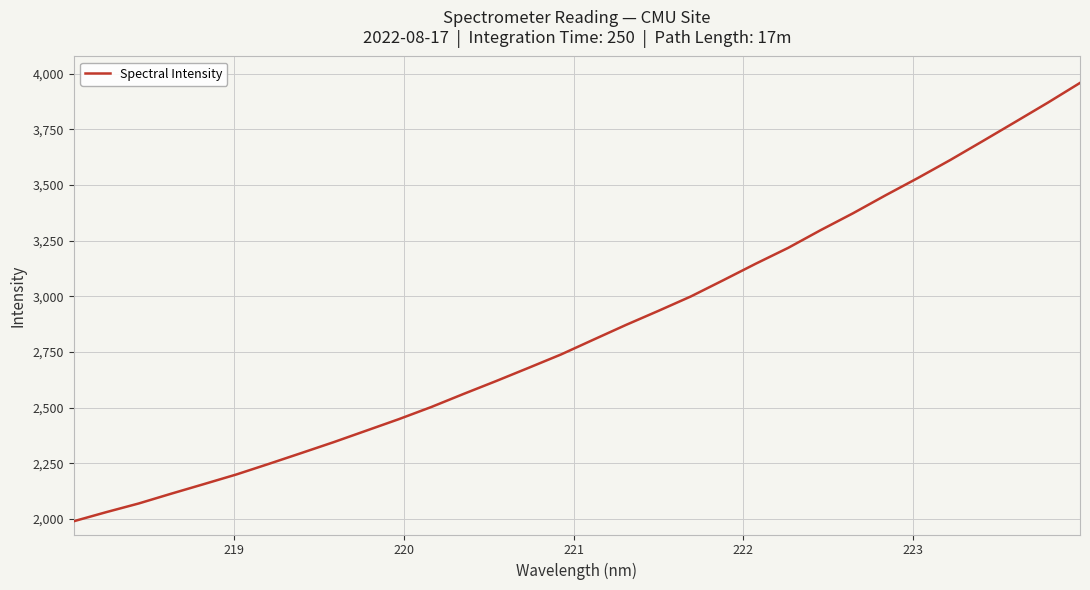

What is the minimum value shown in the chart?

1989.0